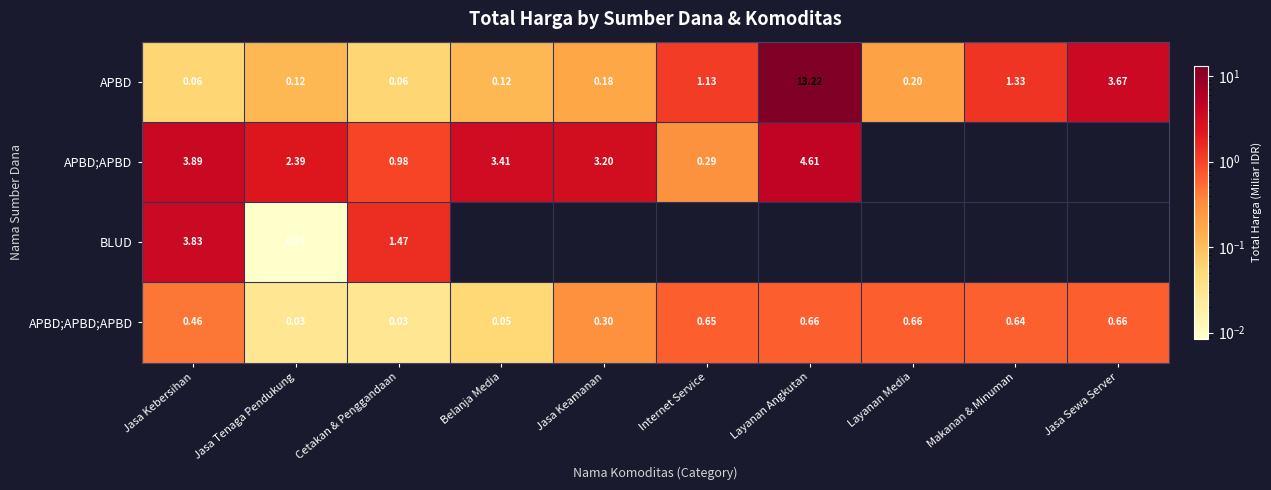

How many categories are shown in the chart?

10